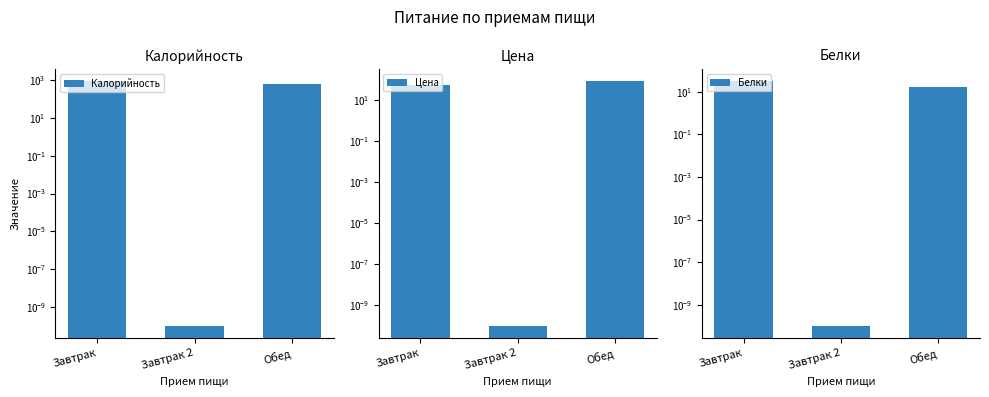

At which label does Калорийность first exceed 631?

Завтрак